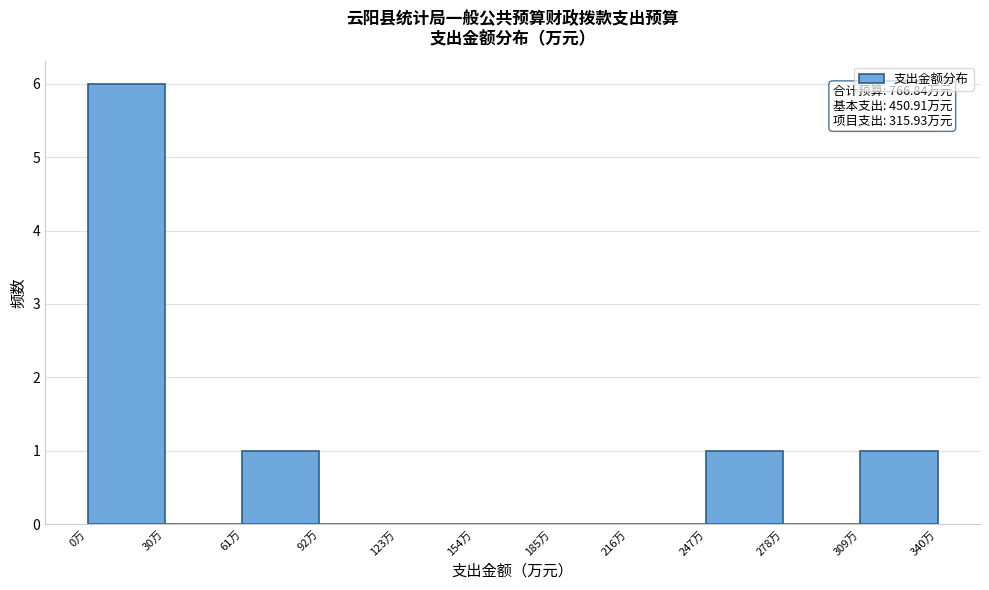

Which range on the x-axis has the tallest bar?

0 to 30